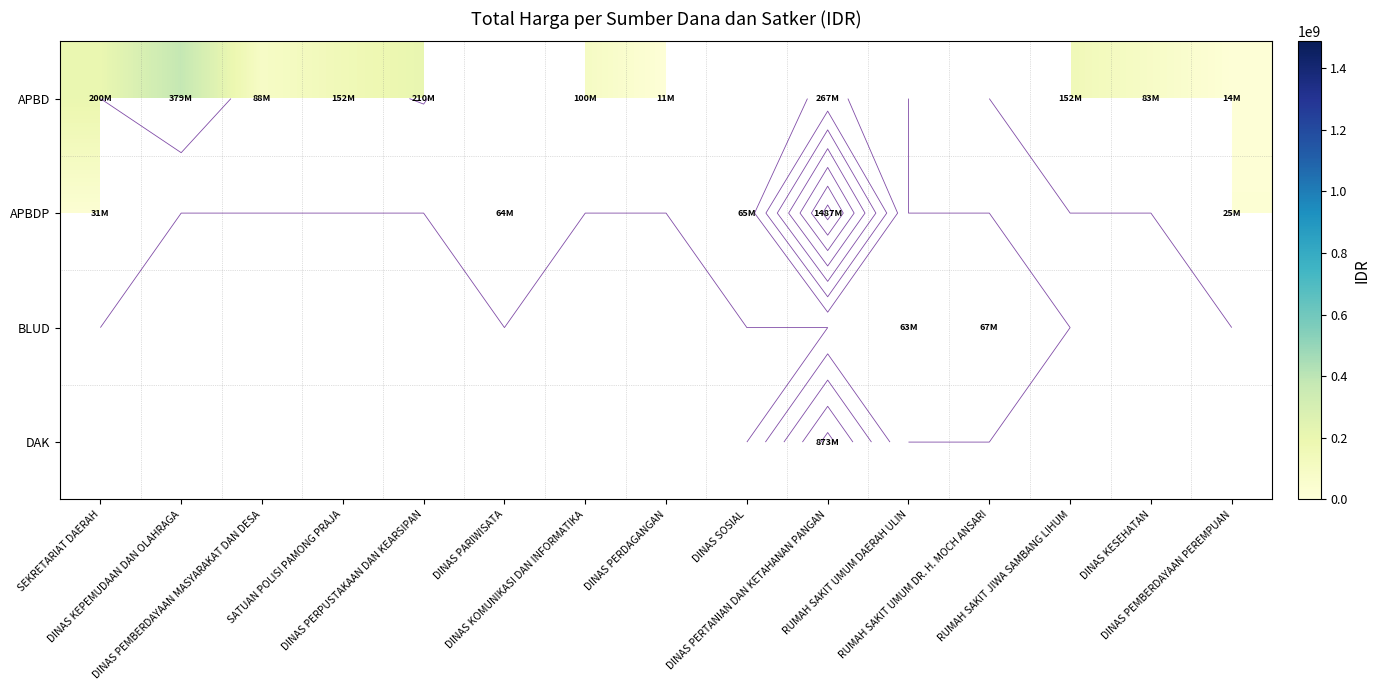

At how many categories does at least one series exceed 1332695954?

1